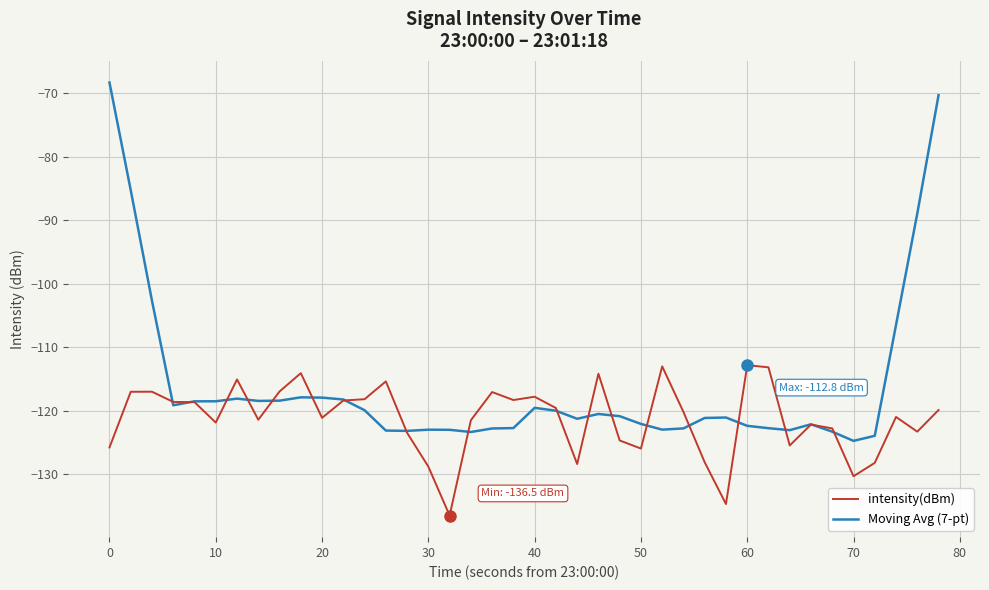

Which series has the largest total across all categories?

Moving Avg (7-pt)